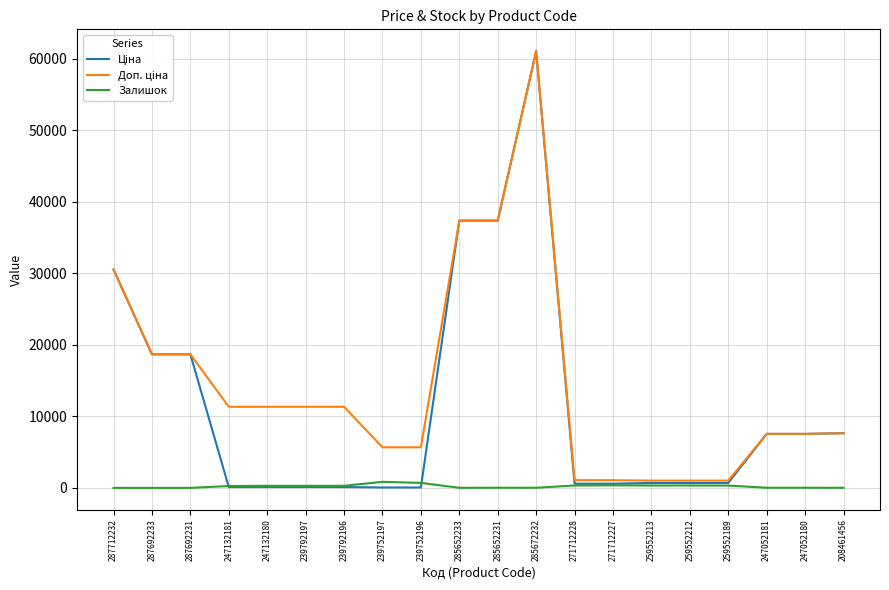

What is the greatest value displayed?

61024.7